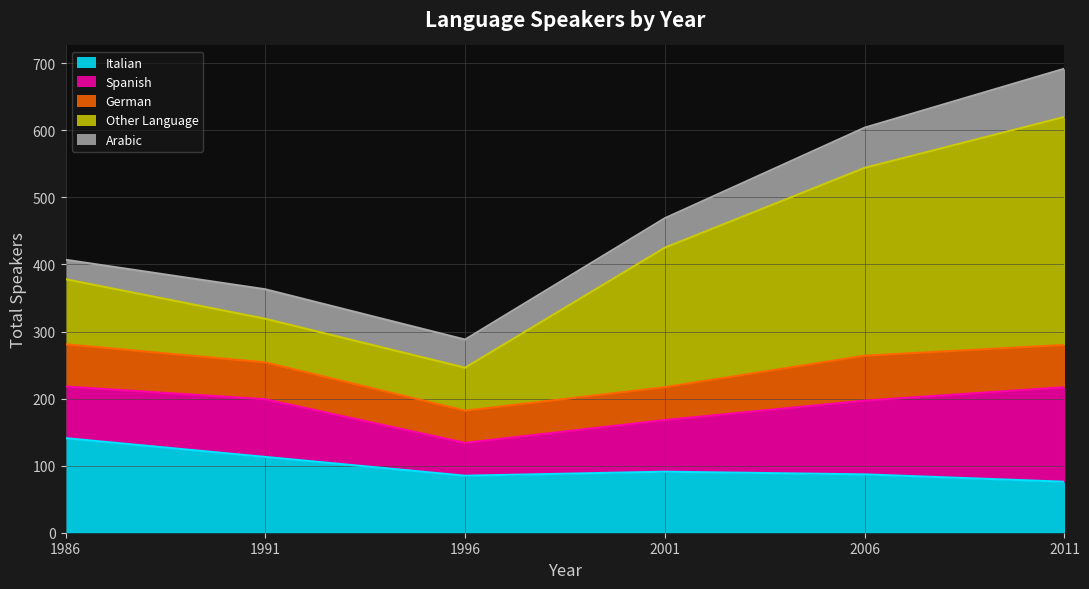

What is the difference between the highest and lowest values at 2011?

277